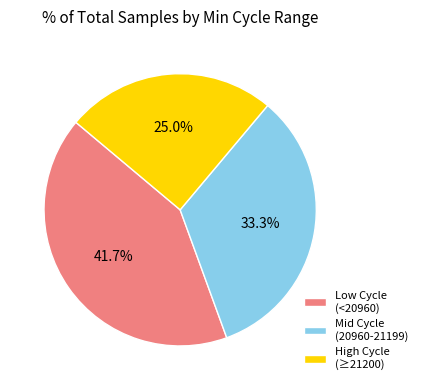

What is the smallest slice in the pie chart?

High Cycle (≥21200)